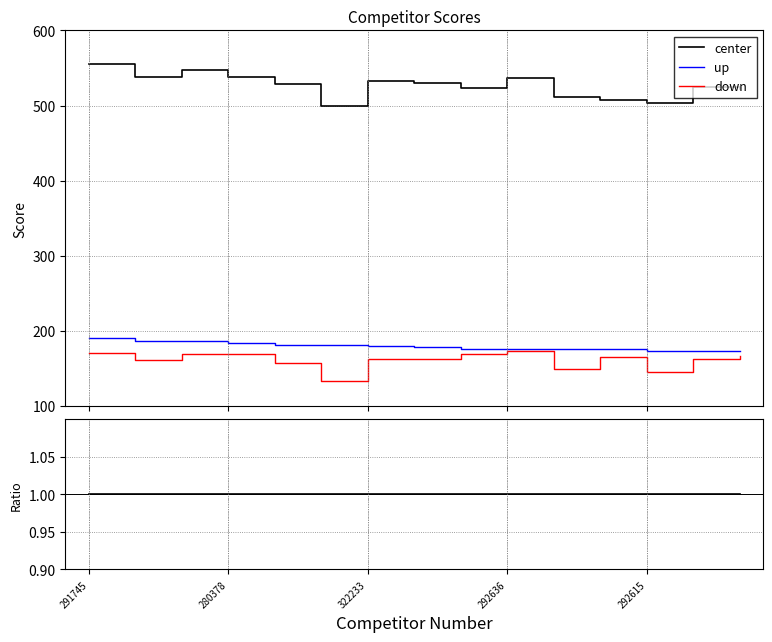

True or false: up and down intersect in this chart.

False